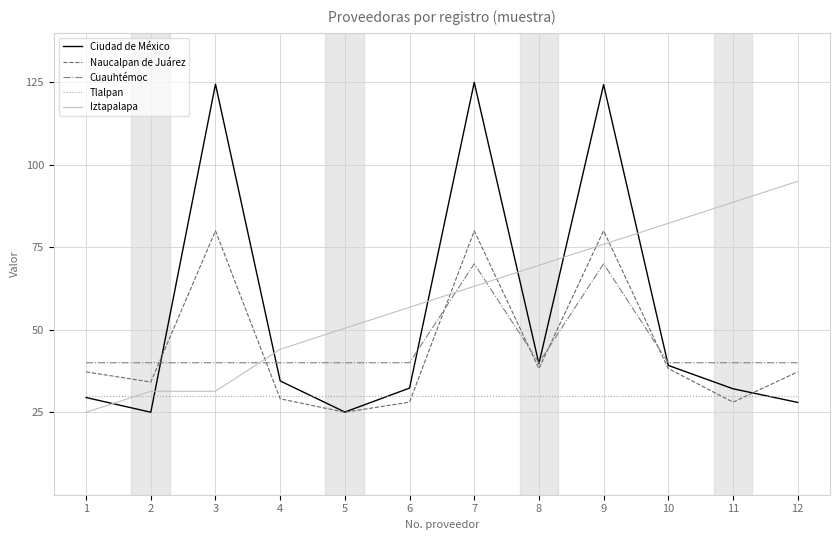

Read the Ciudad de México value at 10.

39.2